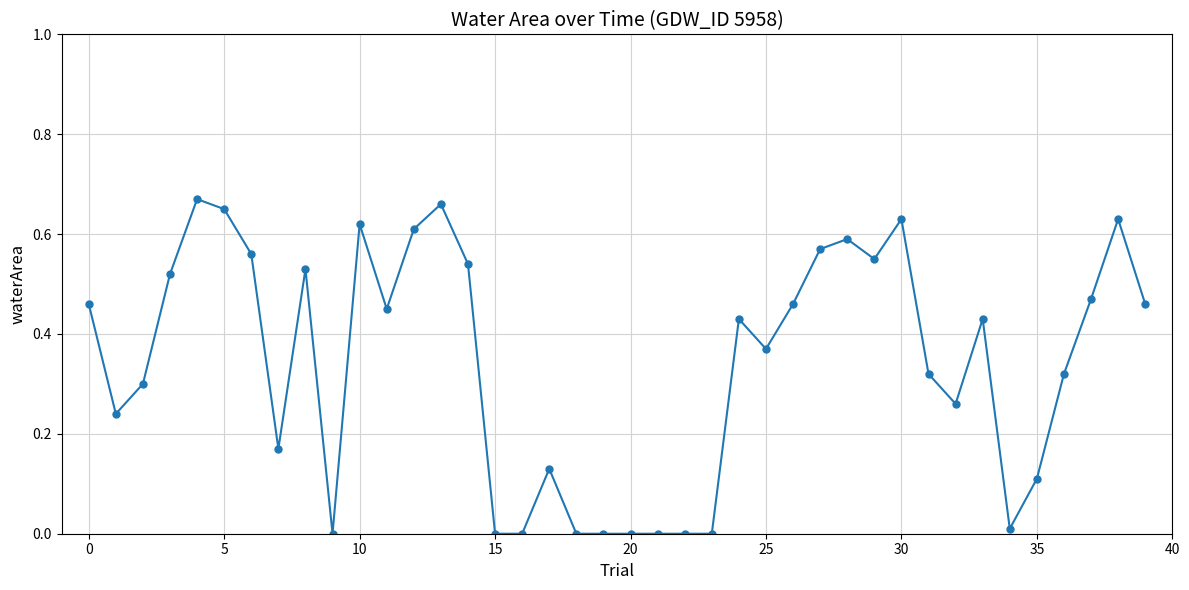

Does the chart display data point markers on the line(s)?

Yes